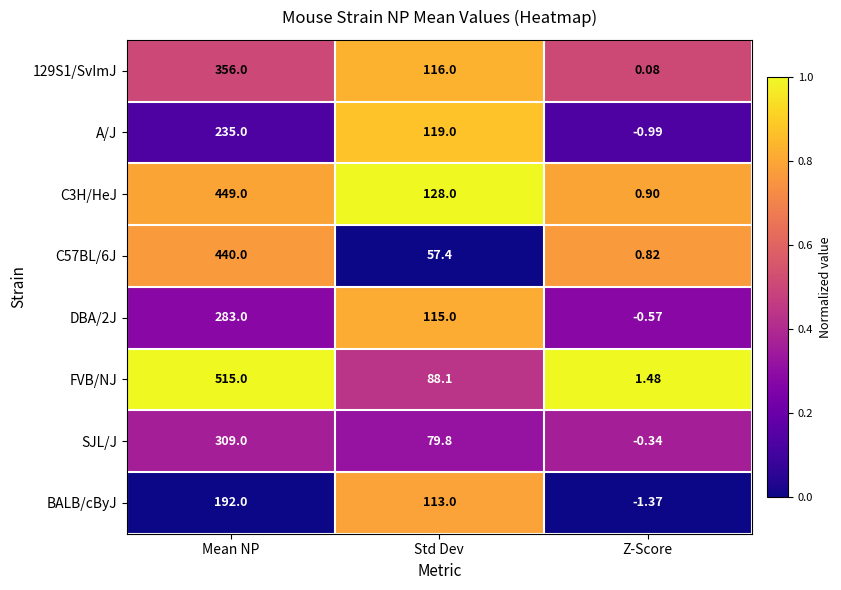

Which series has the largest total across all categories?

FVB/NJ